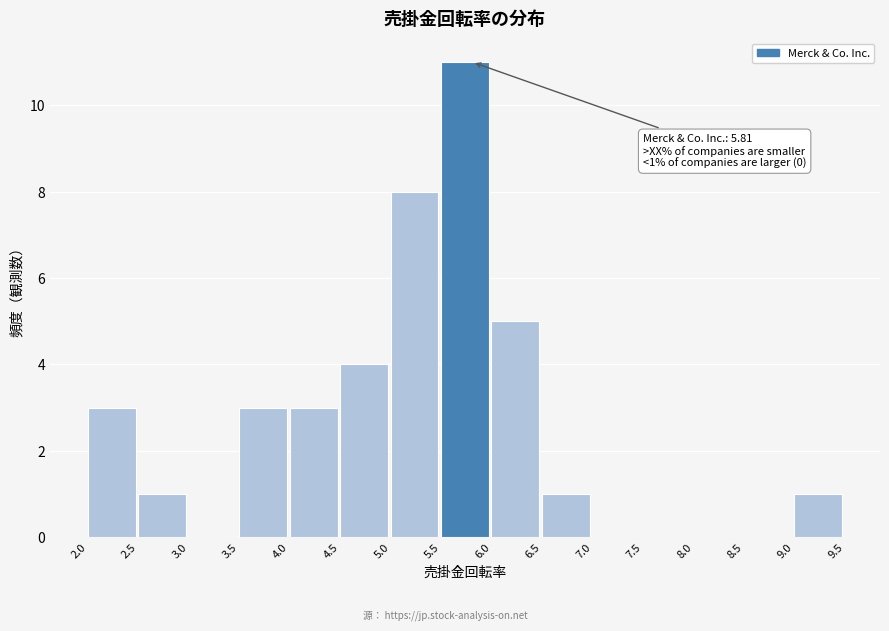

Over which range of the x-axis is the bar tallest?

5.5 to 6.0